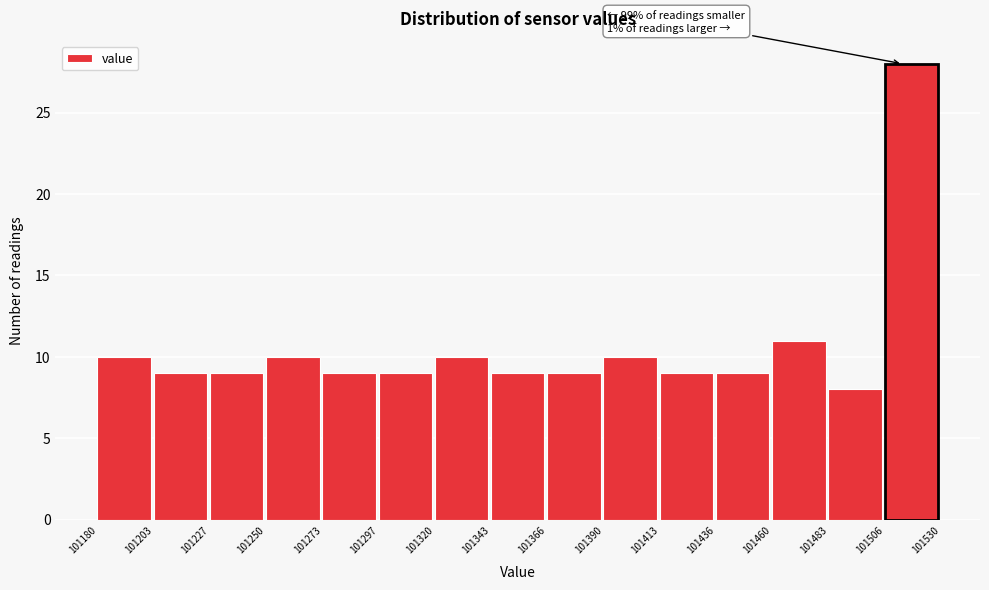

Which range on the x-axis has the tallest bar?

101506 to 101530